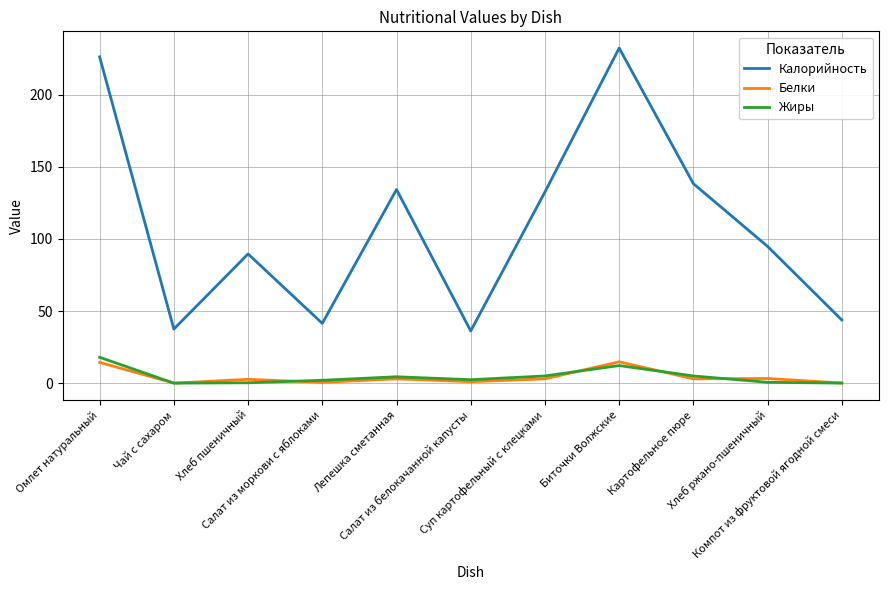

What is the difference between the second highest and second lowest values in the Белки series?

14.3